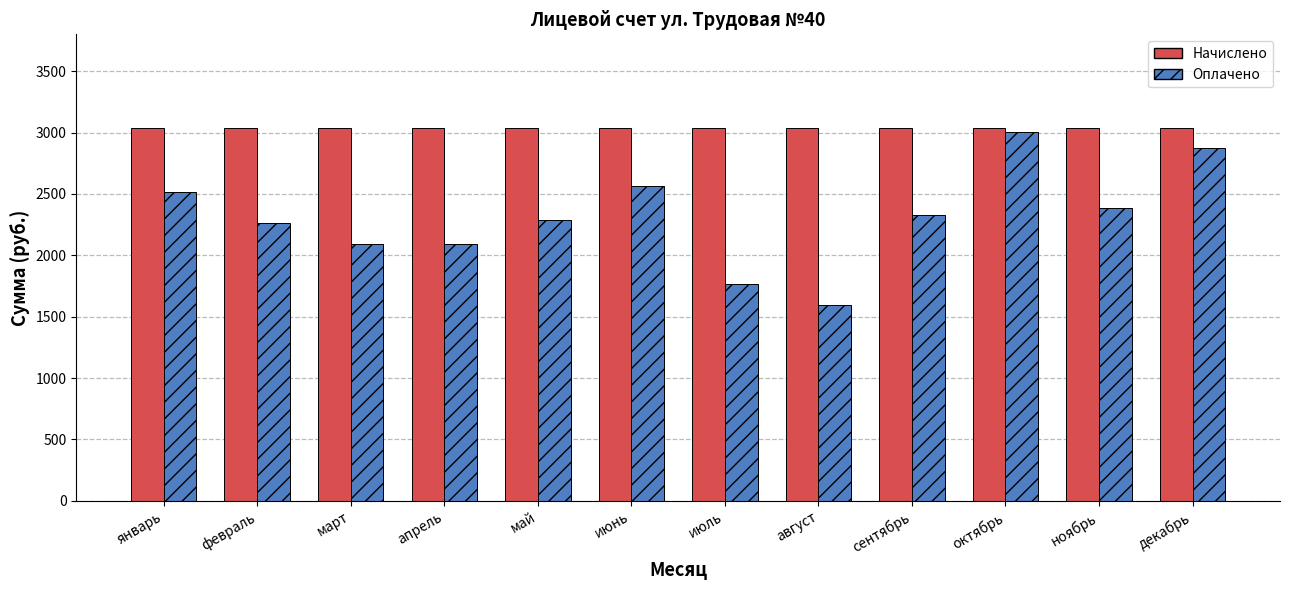

What is the total value across all series at октябрь?

6036.6